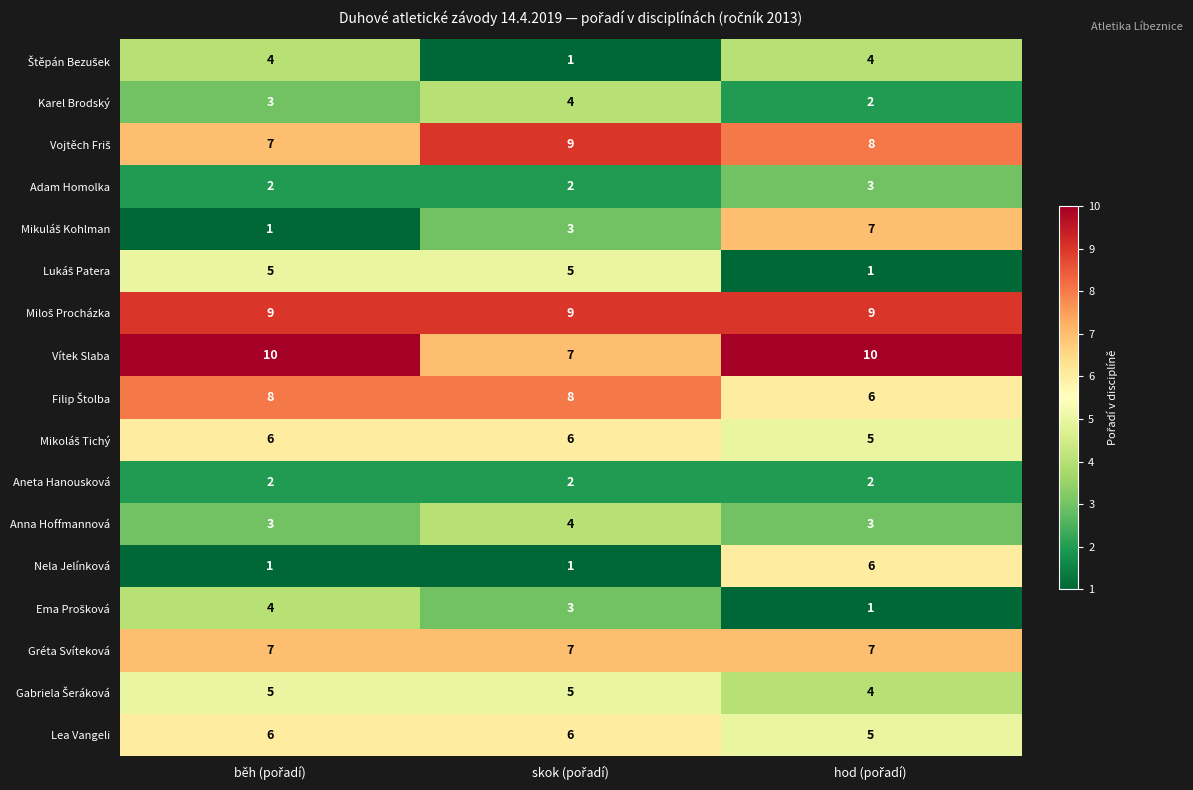

What is the average value of the Anna Hoffmannová series?

3